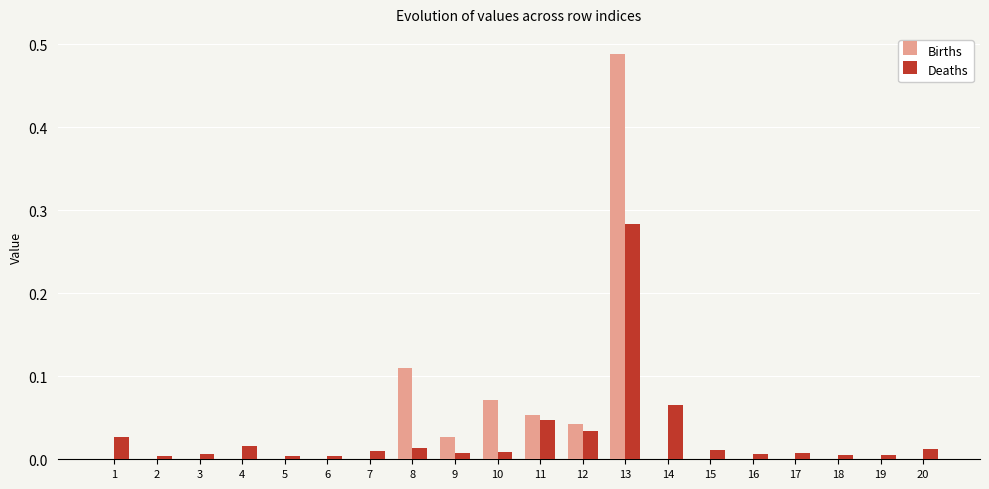

Between 8 and 15, which series saw the biggest shift?

Births